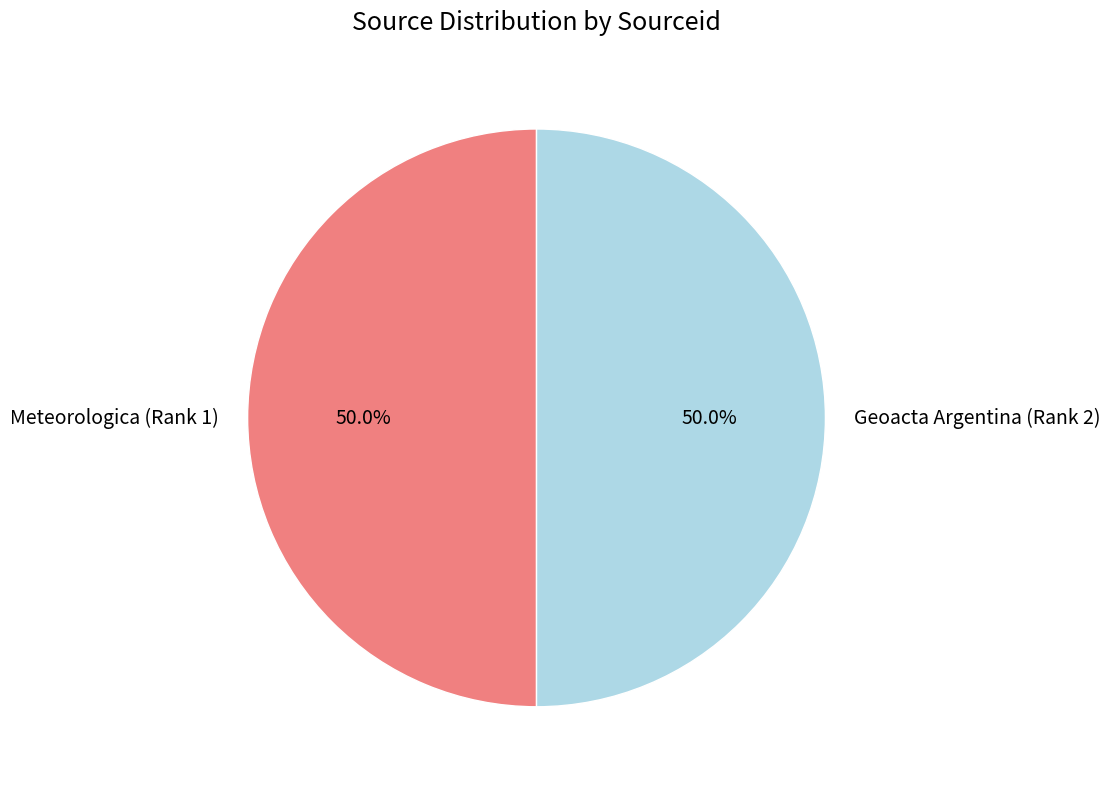

Is the sum of Geoacta Argentina (Rank 2) and Meteorologica (Rank 1) greater than half?

Yes